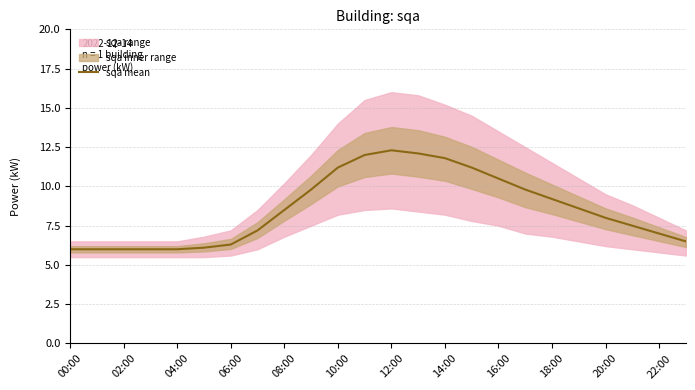

What is the maximum value for sqa mean?

12.3